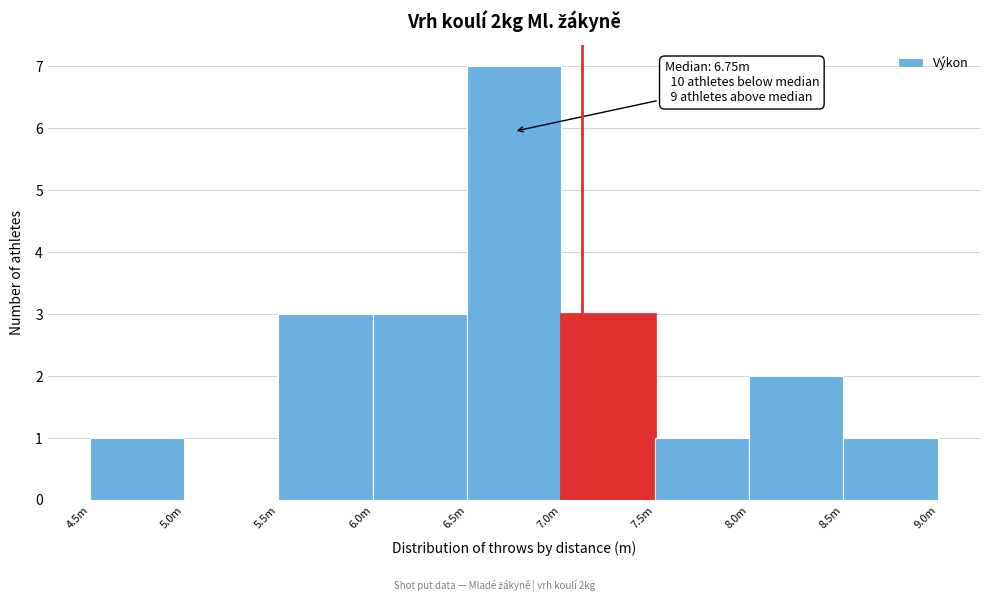

Reading left to right, what are all the values shown in this chart?

4.5m=1	5.0m=0	5.5m=3	6.0m=3	6.5m=7	7.0m=3	7.5m=1	8.0m=2	8.5m=1